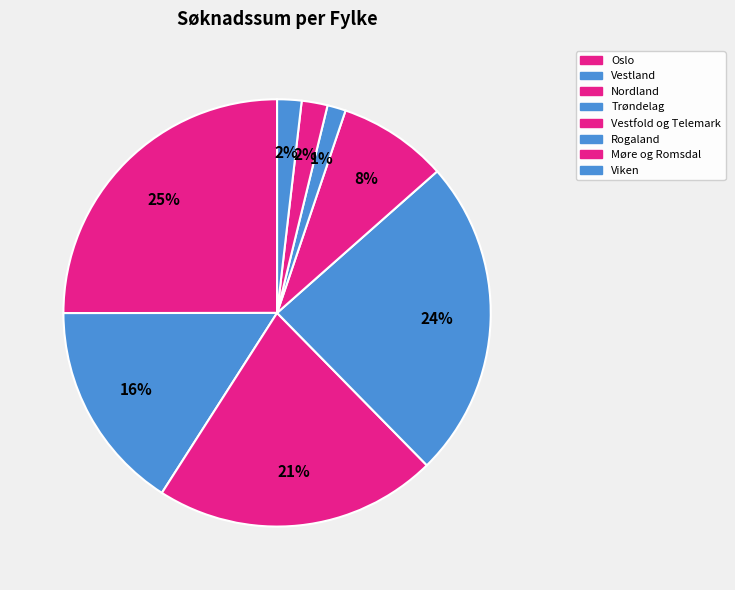

Count the number of slices in the pie.

8